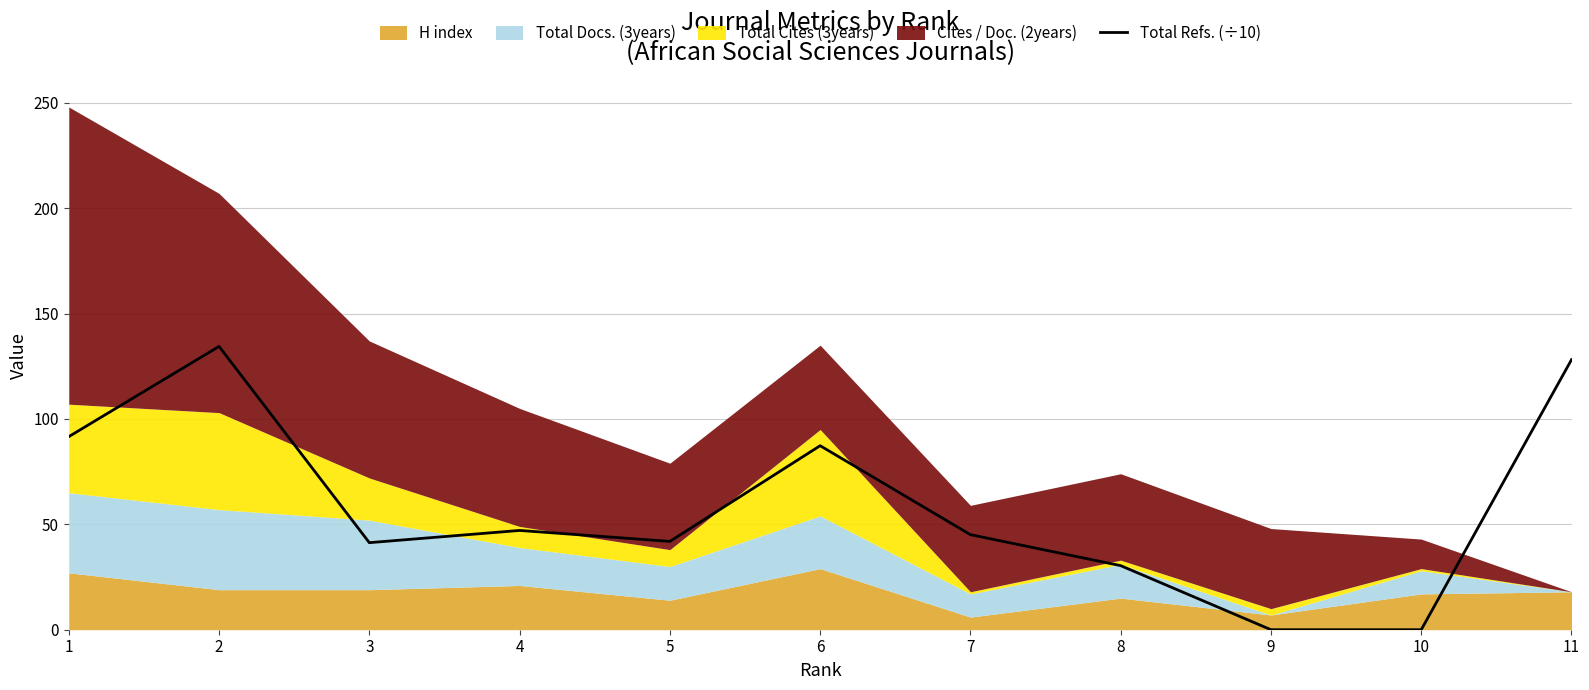

Is it true that Total Refs. (÷10) equals 87.3 at 6?

True